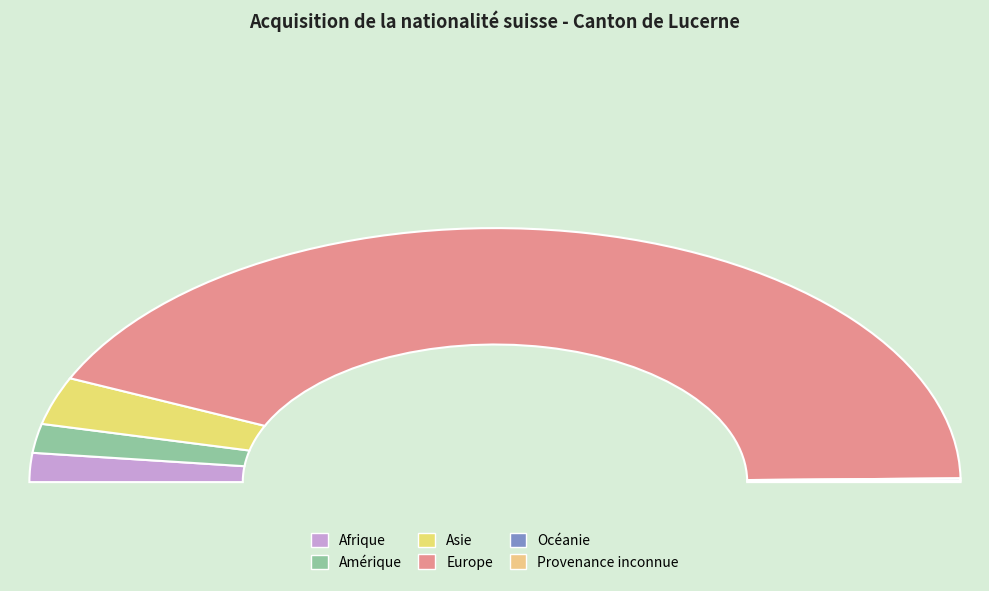

How many segments does this pie chart have?

6